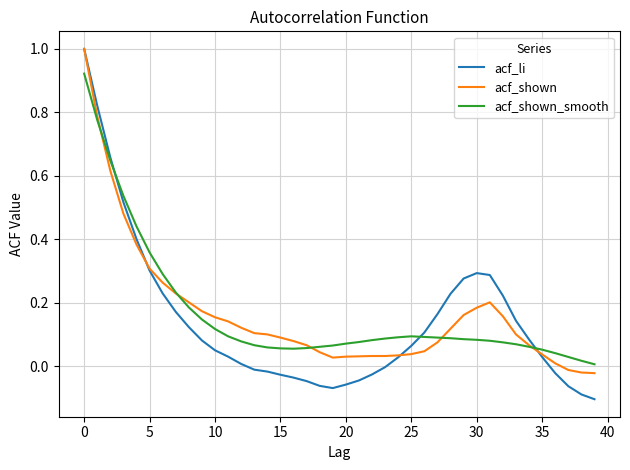

Which series has the widest spread of values?

acf_li